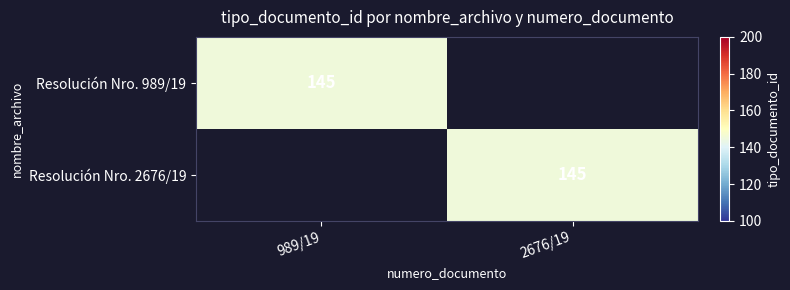

True or false: Resolución Nro. 2676/19 has a value of 54 at 2676/19.

False